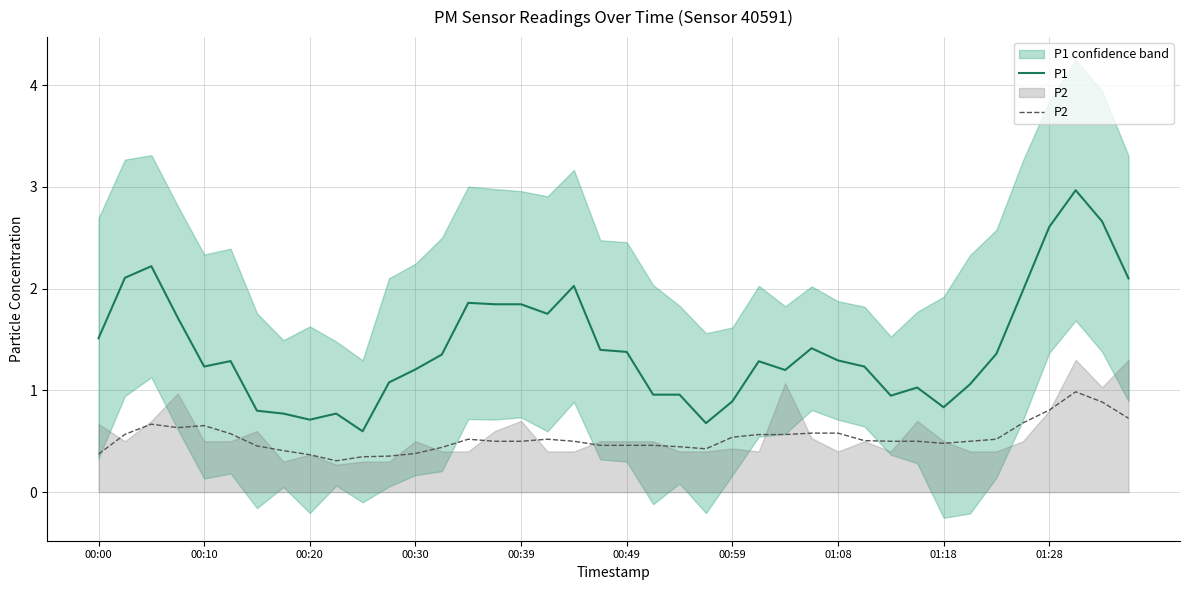

How many lines are shown in the chart?

2